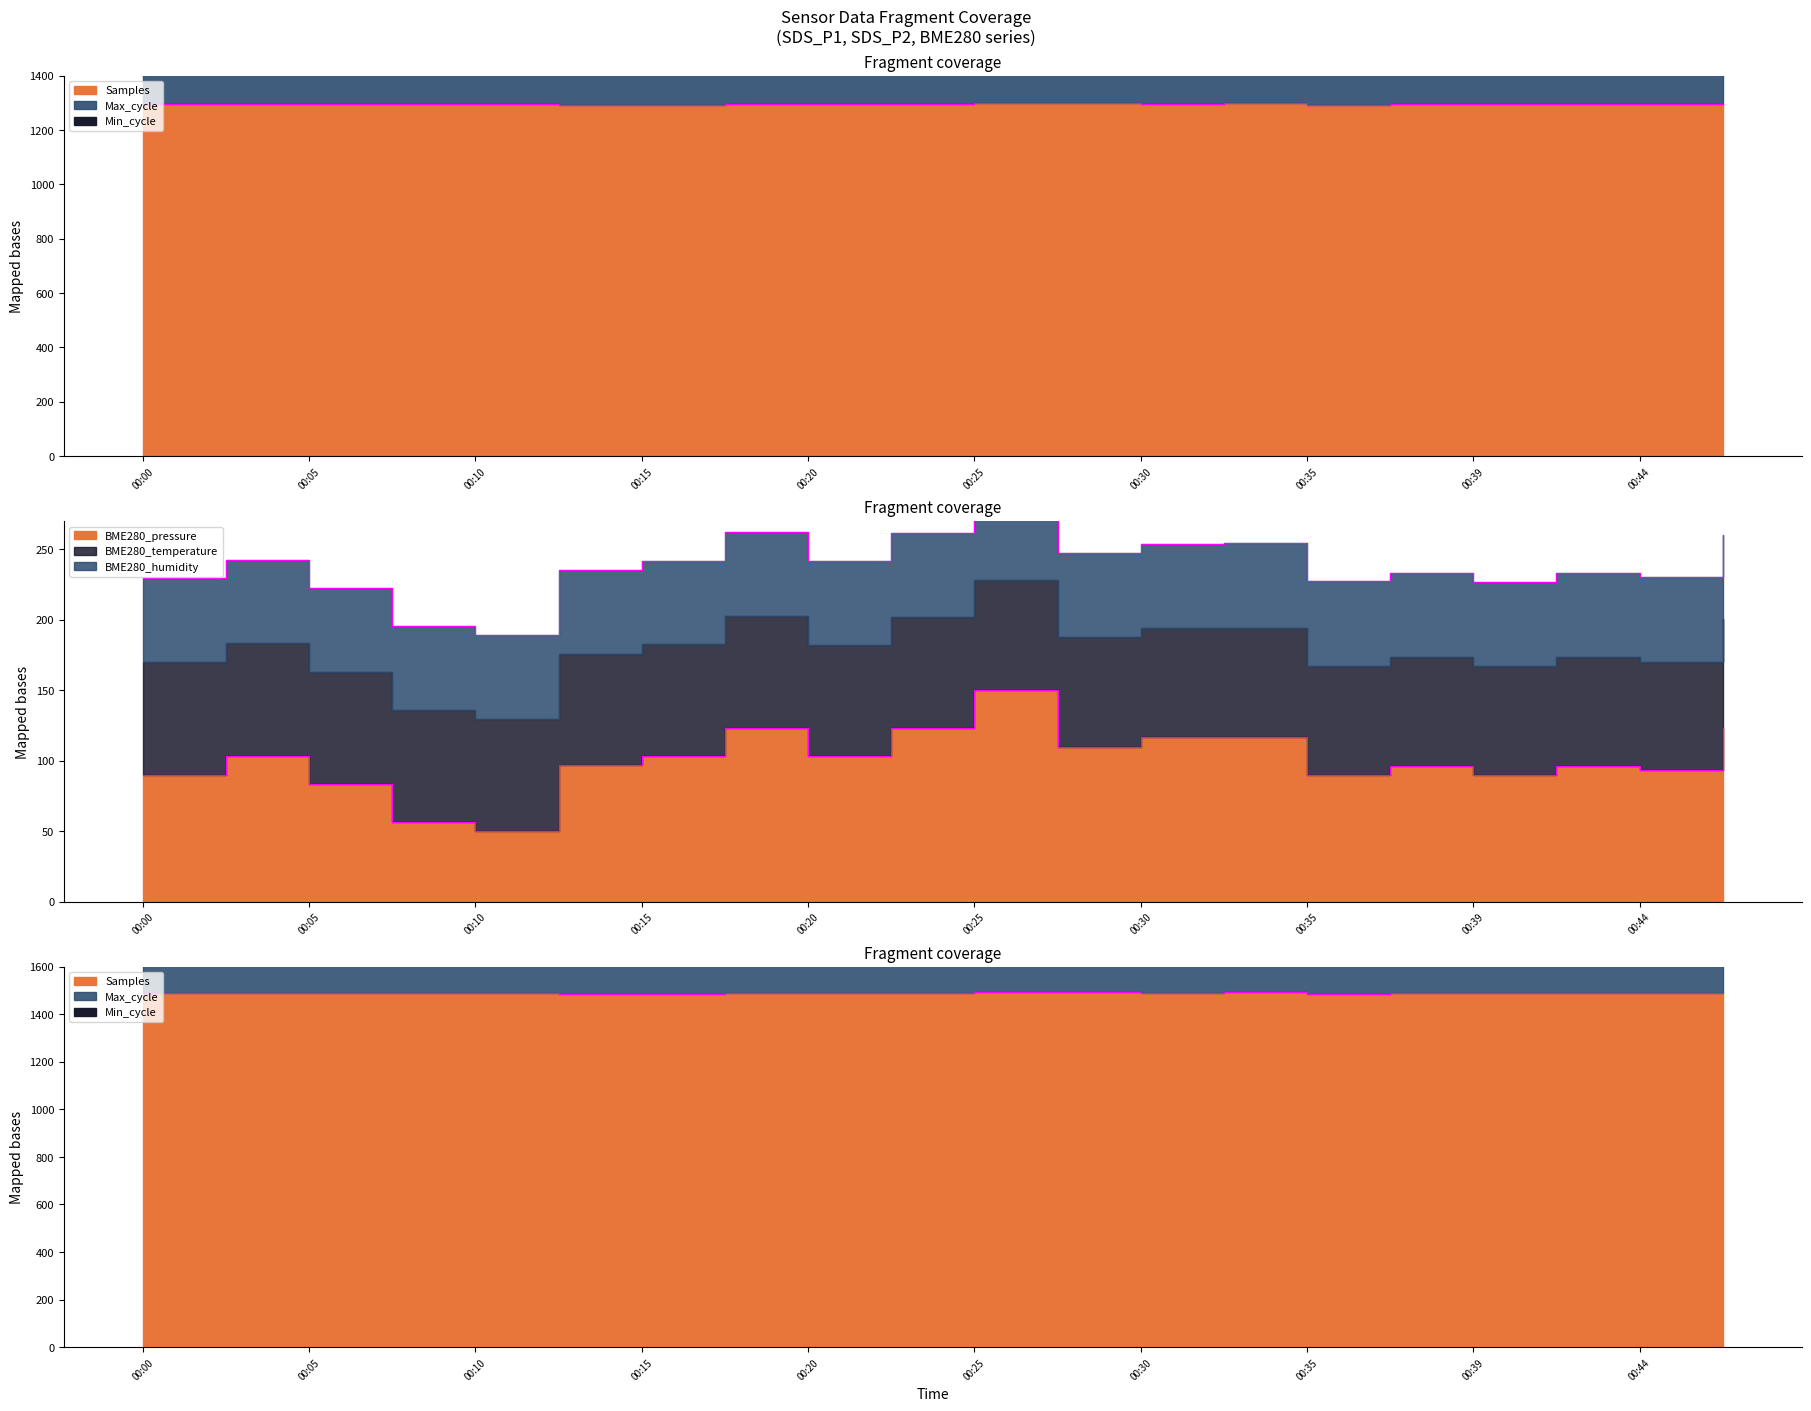

Which has a higher value, 00:39 or 00:15?

00:39